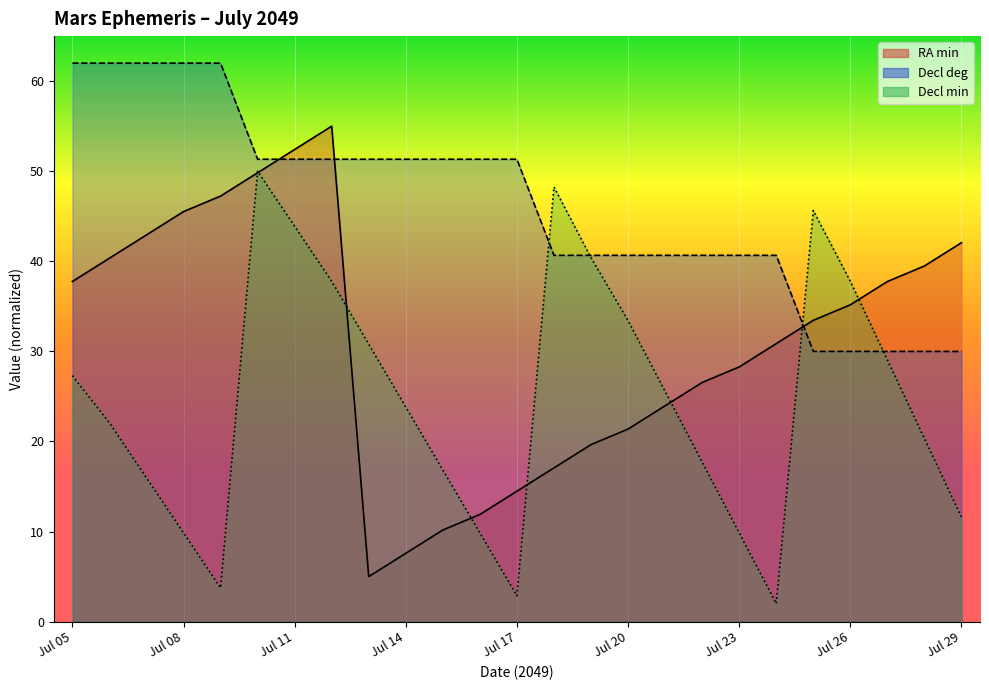

List the series in order of their overall mean, highest first.

Decl_deg, RA_min, Decl_min